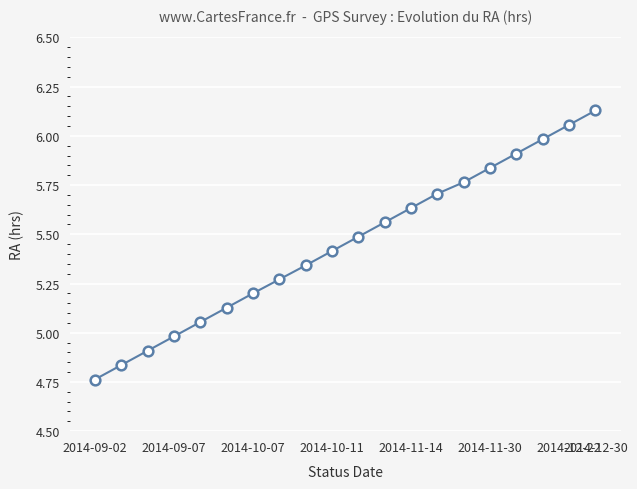

What is the value of the 3rd point from the left?

4.9